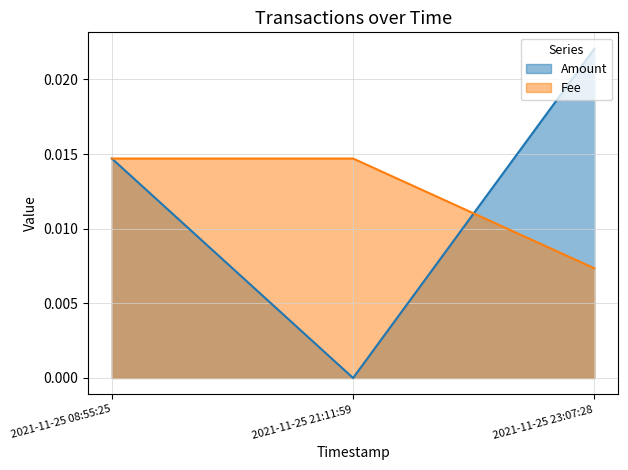

At which category does the chart reach its peak across all series?

2021-11-25 23:07:28